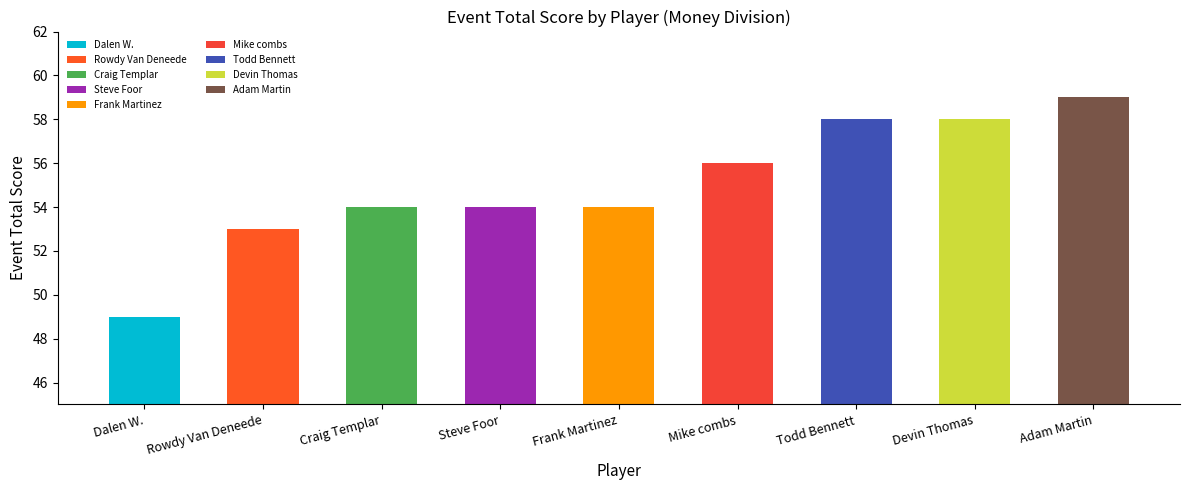

Reading right to left, list all the values displayed in this chart.

Adam Martin=59	Devin Thomas=58	Todd Bennett=58	Mike combs=56	Frank Martinez=54	Steve Foor=54	Craig Templar=54	Rowdy Van Deneede=53	Dalen W.=49